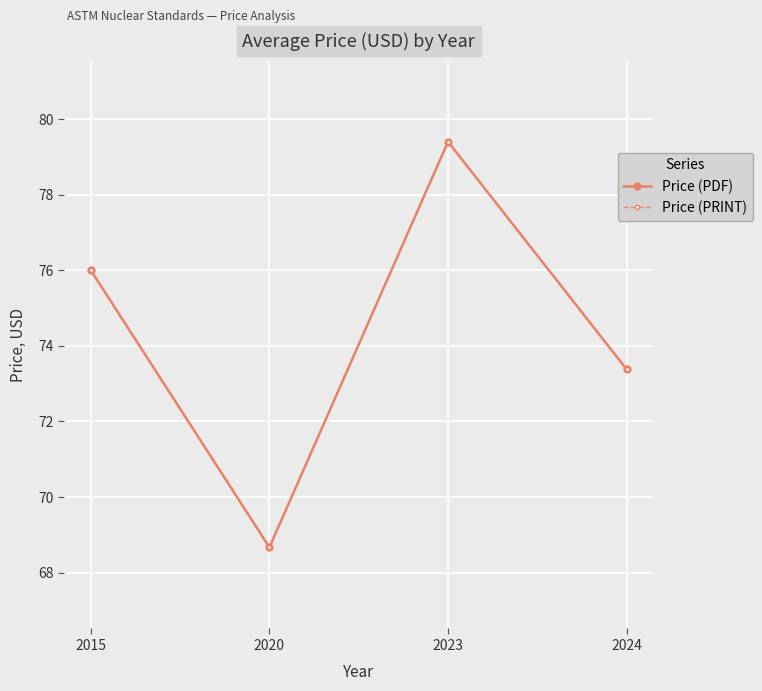

Does the chart have visible grid lines?

Yes